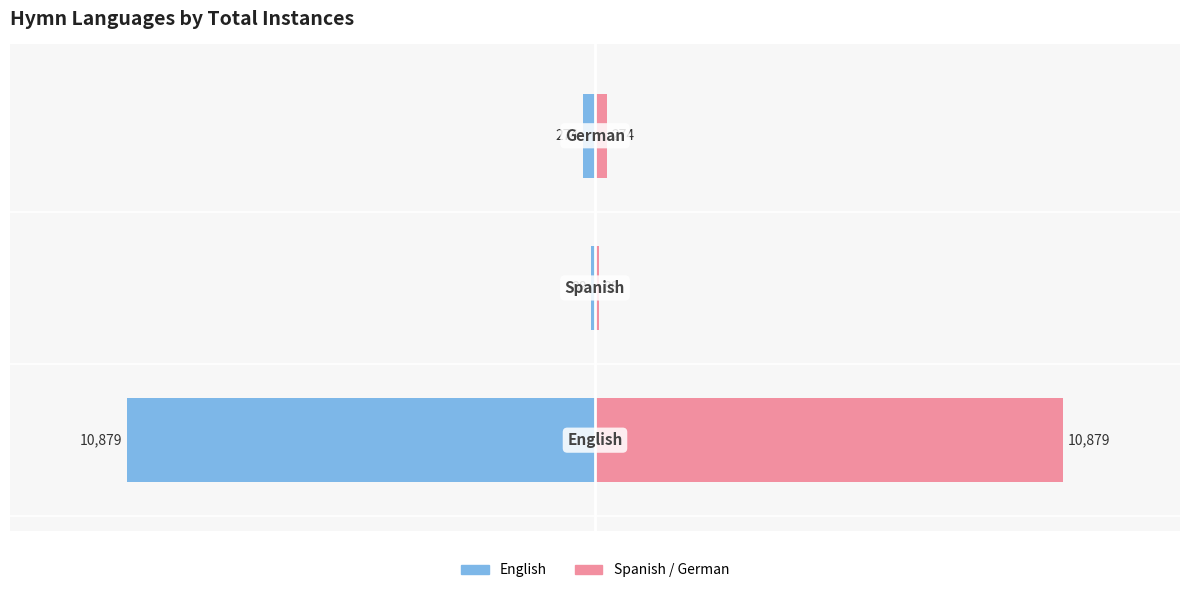

Reading left to right, transcribe all the data shown in this chart.

Total Instances (Left): 0=-10879	1=-88	2=-274
Total Instances (Right): 0=10879	1=88	2=274